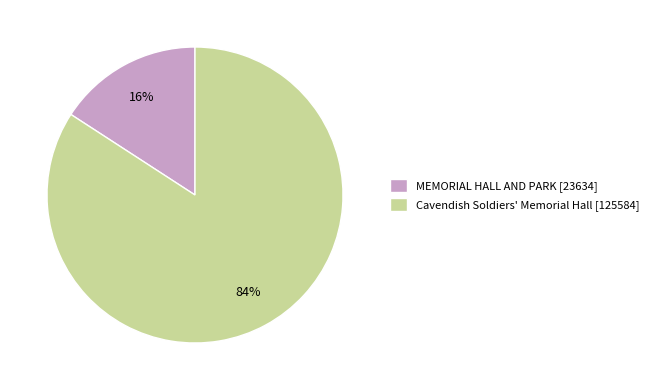

Which slice is the smallest?

MEMORIAL HALL AND PARK